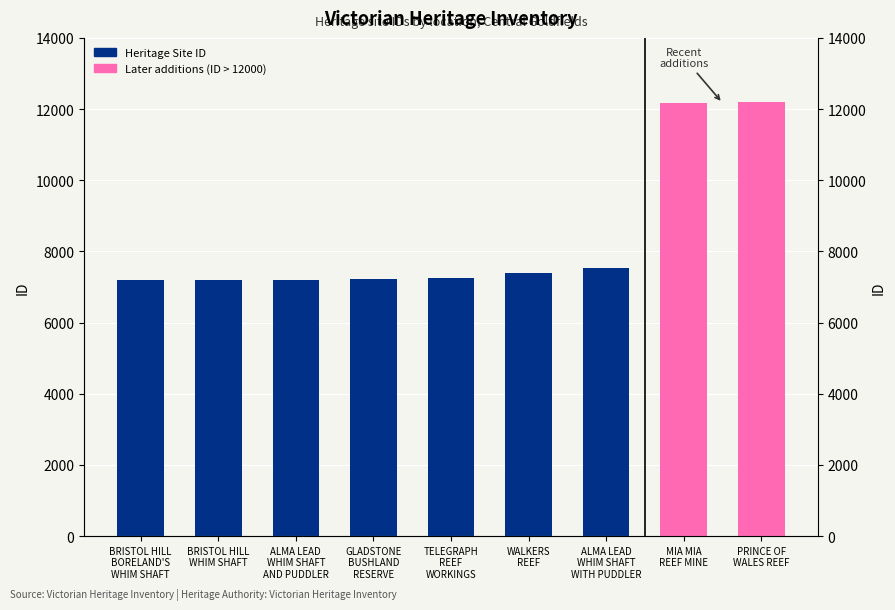

How many bars are there in total?

9